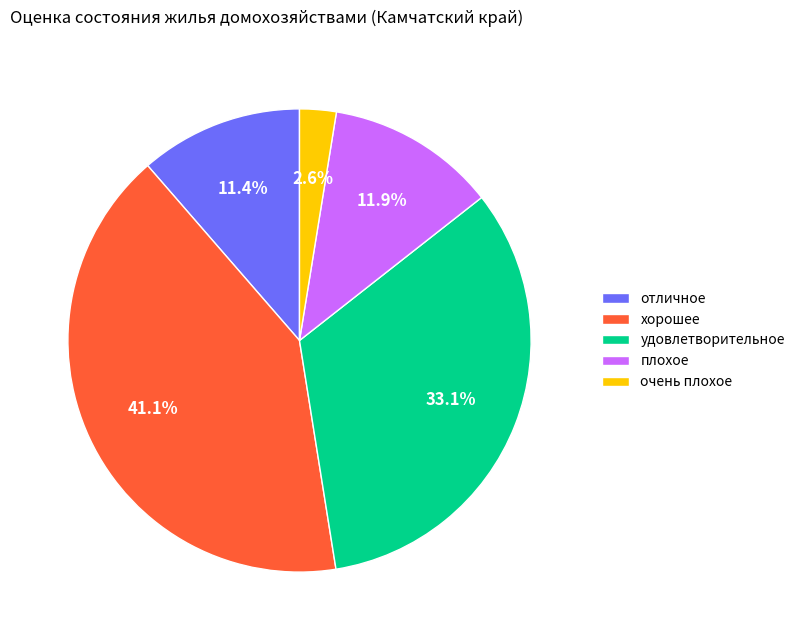

Which slice is the largest?

хорошее